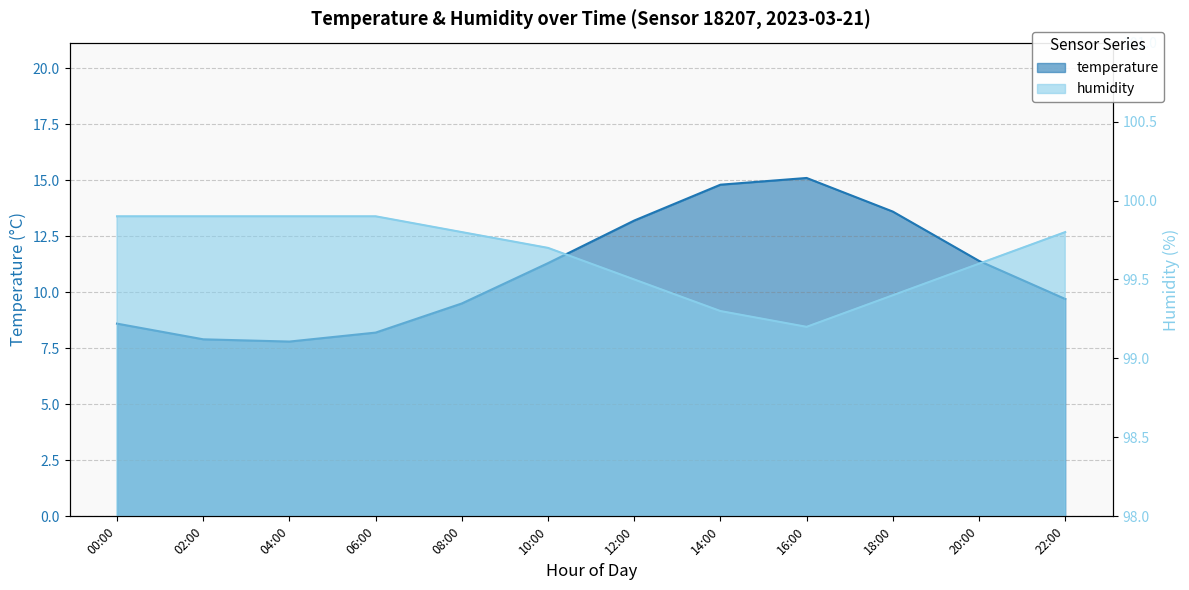

What are all the series names shown in the legend?

temperature, humidity